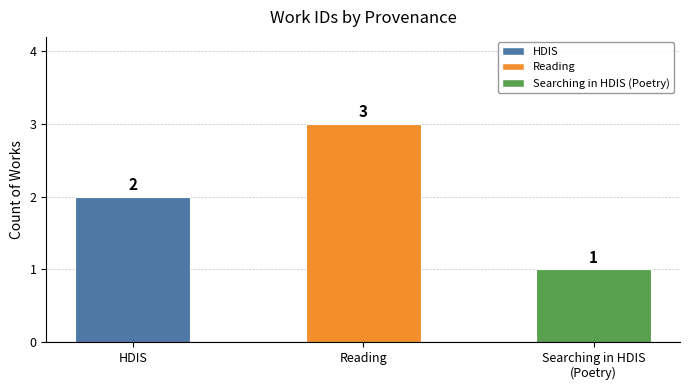

True or false: the data shows 2 at HDIS.

True